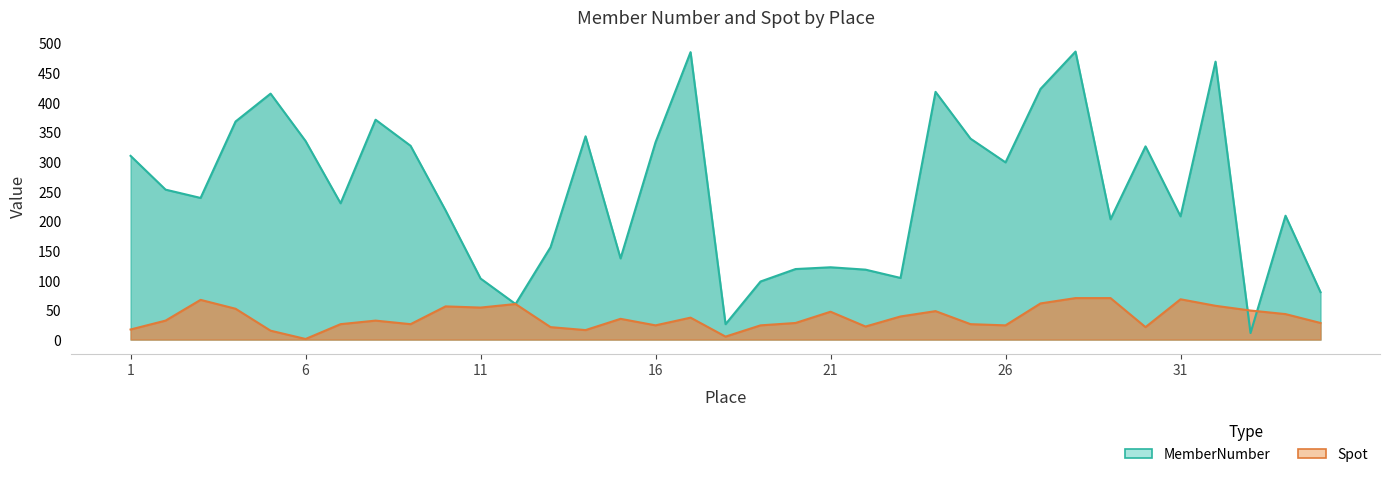

At which category does the chart reach its peak across all series?

28